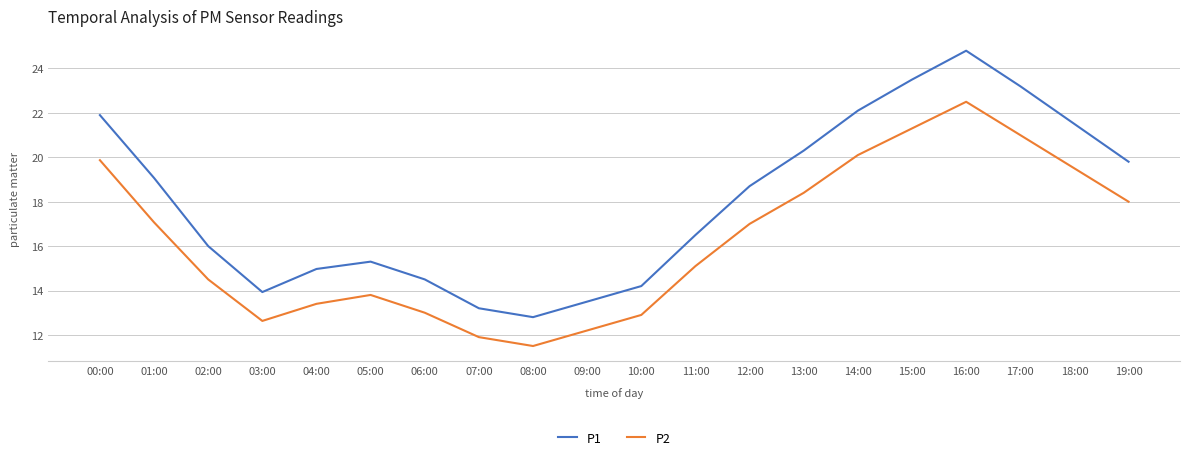

Which series changed the most between 00:00 and 05:00?

P1